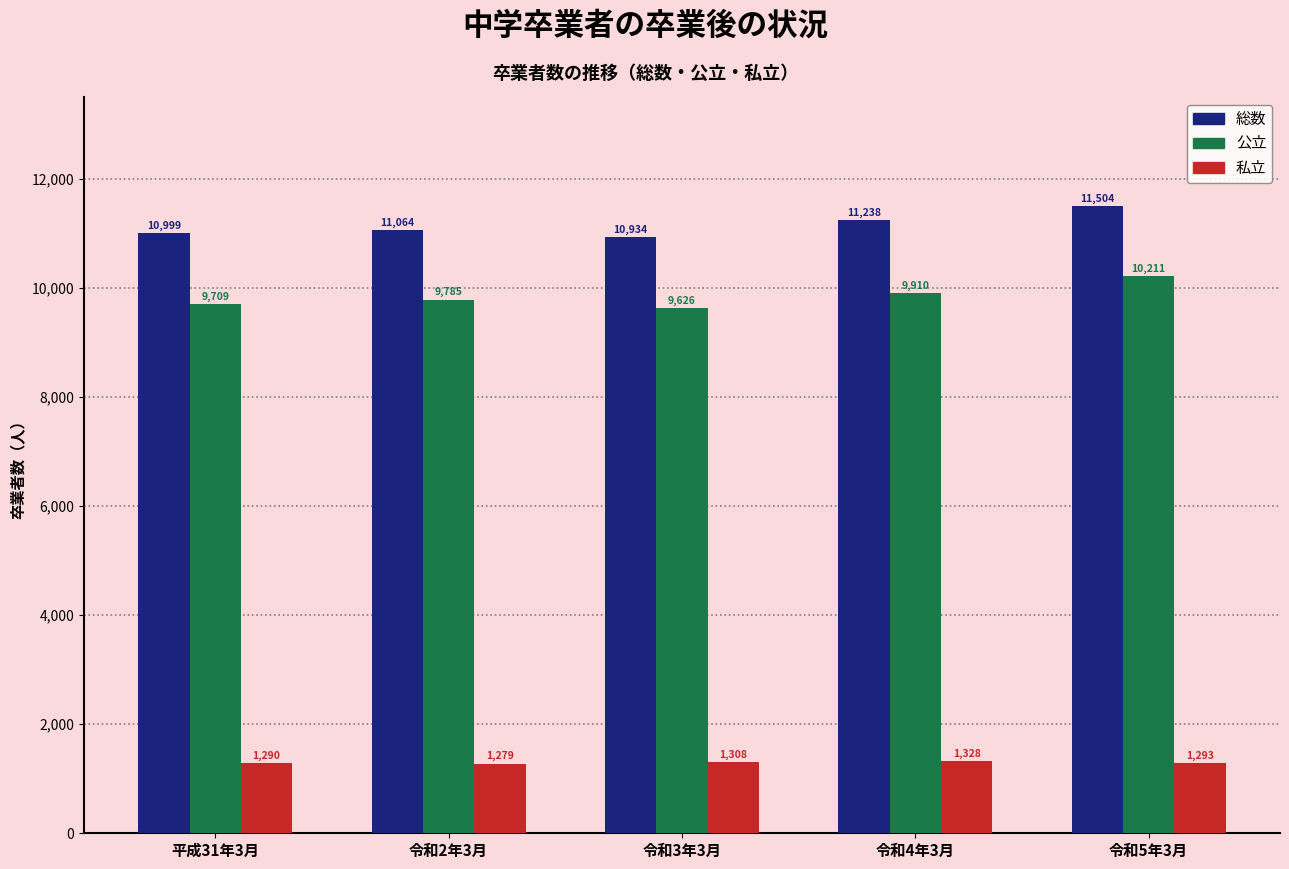

Reading left to right, transcribe all the data shown in this chart.

総数: 10999	11064	10934	11238	11504
公立: 9709	9785	9626	9910	10211
私立: 1290	1279	1308	1328	1293